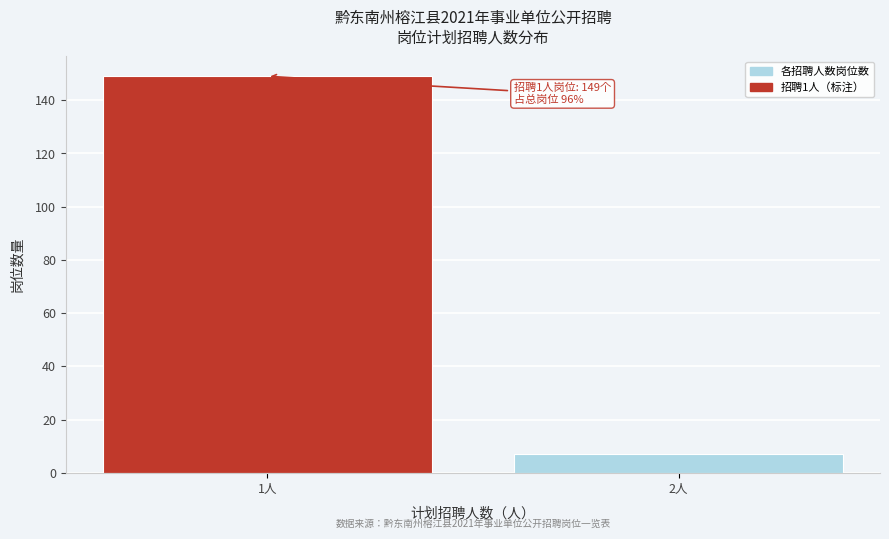

Reading left to right, transcribe all the data shown in this chart.

149	7